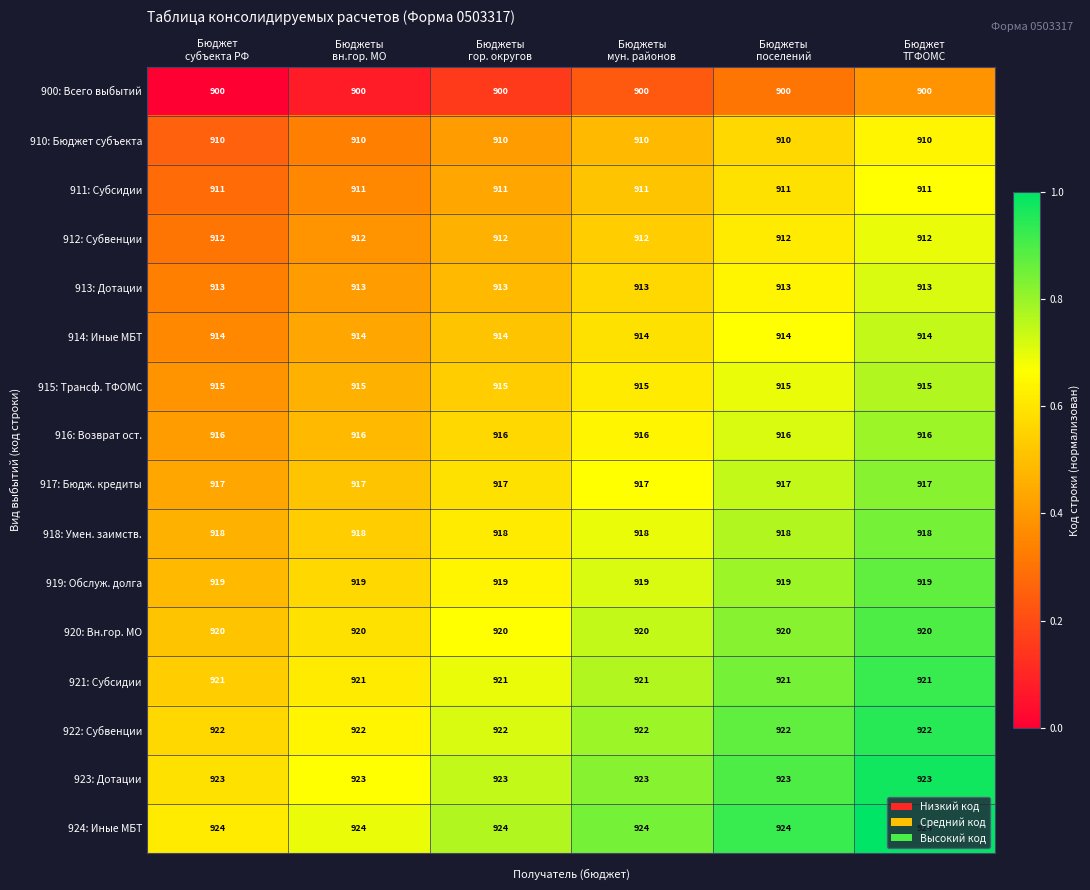

What is the sum of all 919: Обслуж. долга values?

5514